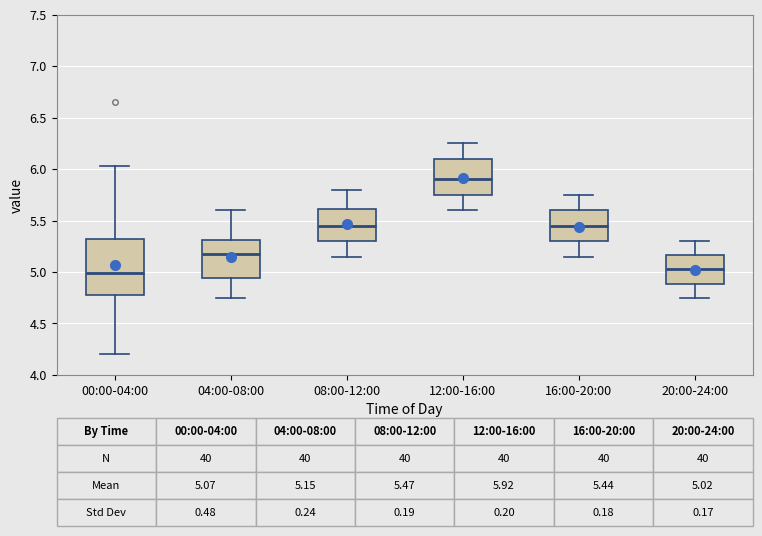

Which box's median line is the highest?

12:00-16:00